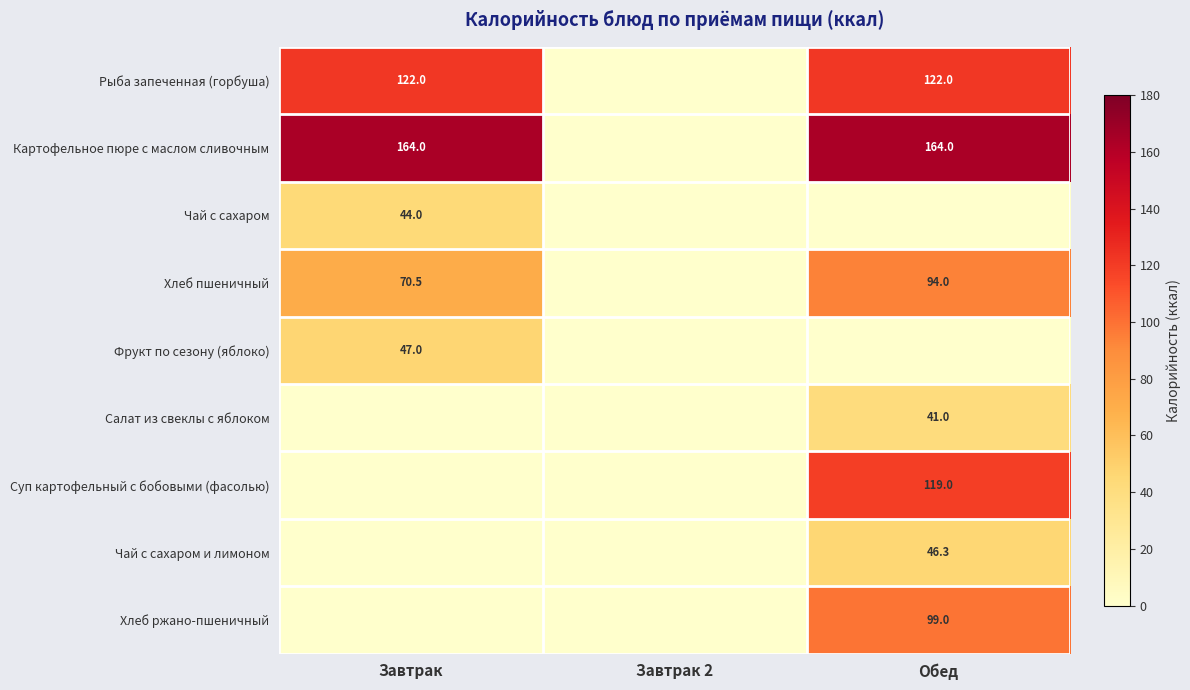

The Рыба запеченная (горбуша) series shows 207.7 at Обед. True or false?

False